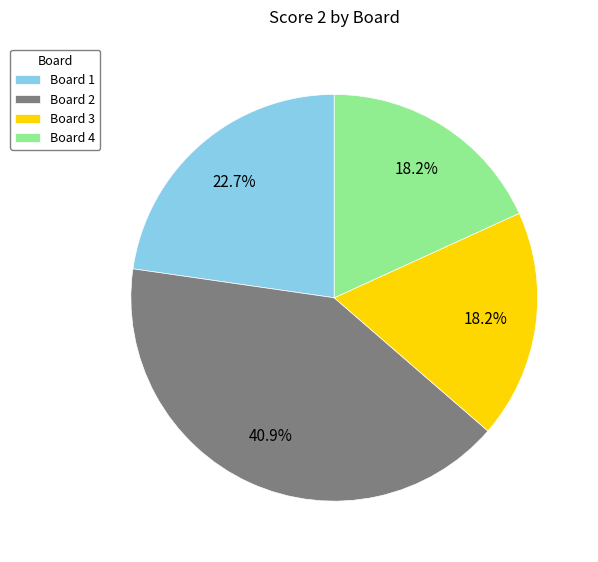

What percentage do Board 4 and Board 3 together represent?

36.4%